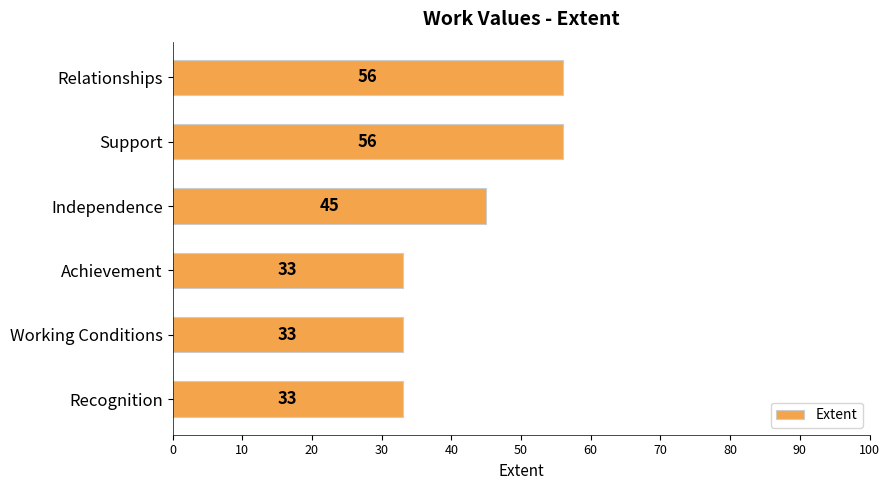

What is the label of the 2nd bar from the top?

Support